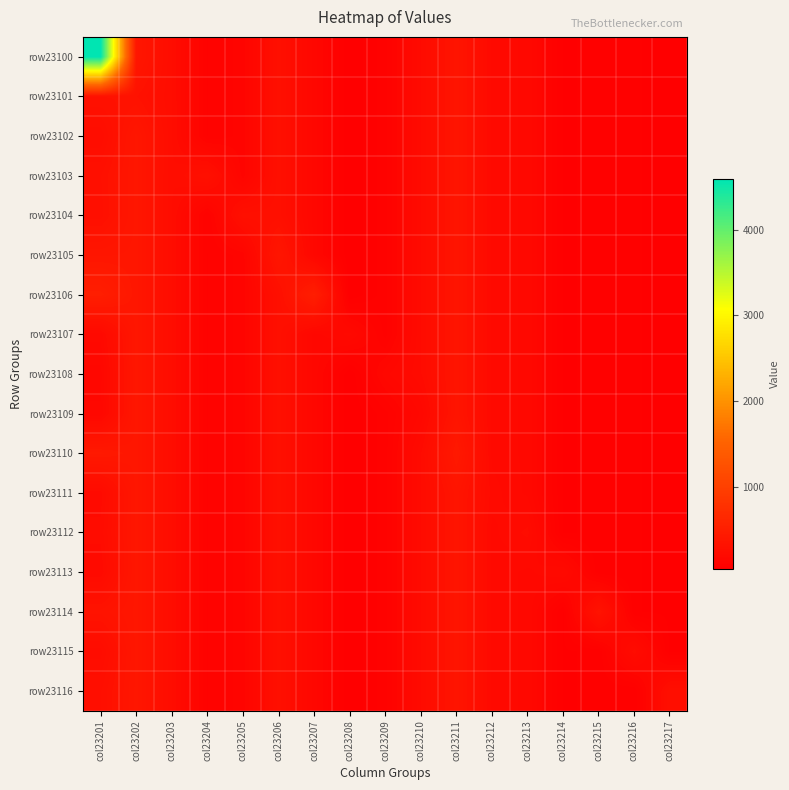

At how many categories does at least one series exceed 3703?

1